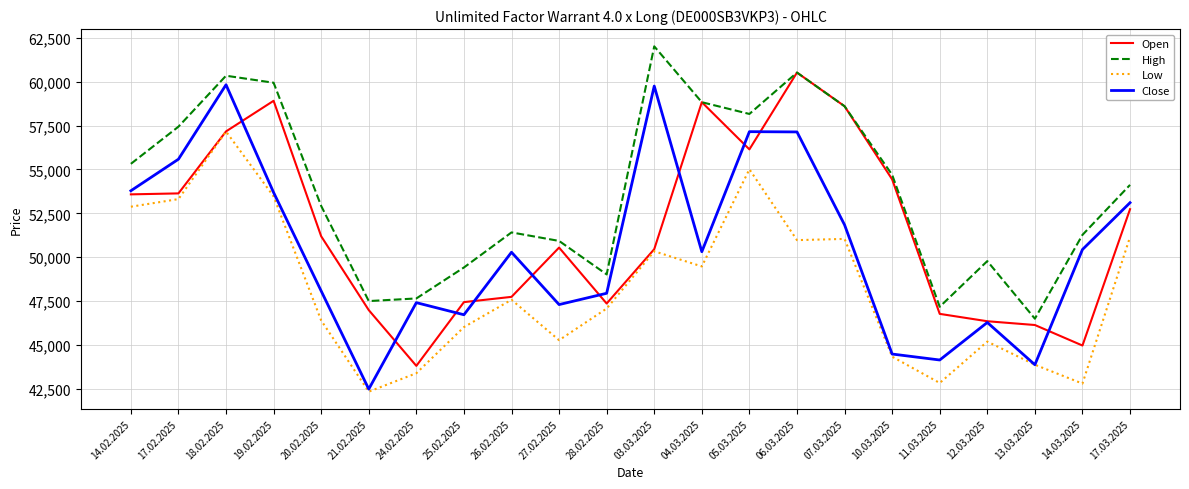

True or false: Low and High intersect in this chart.

False